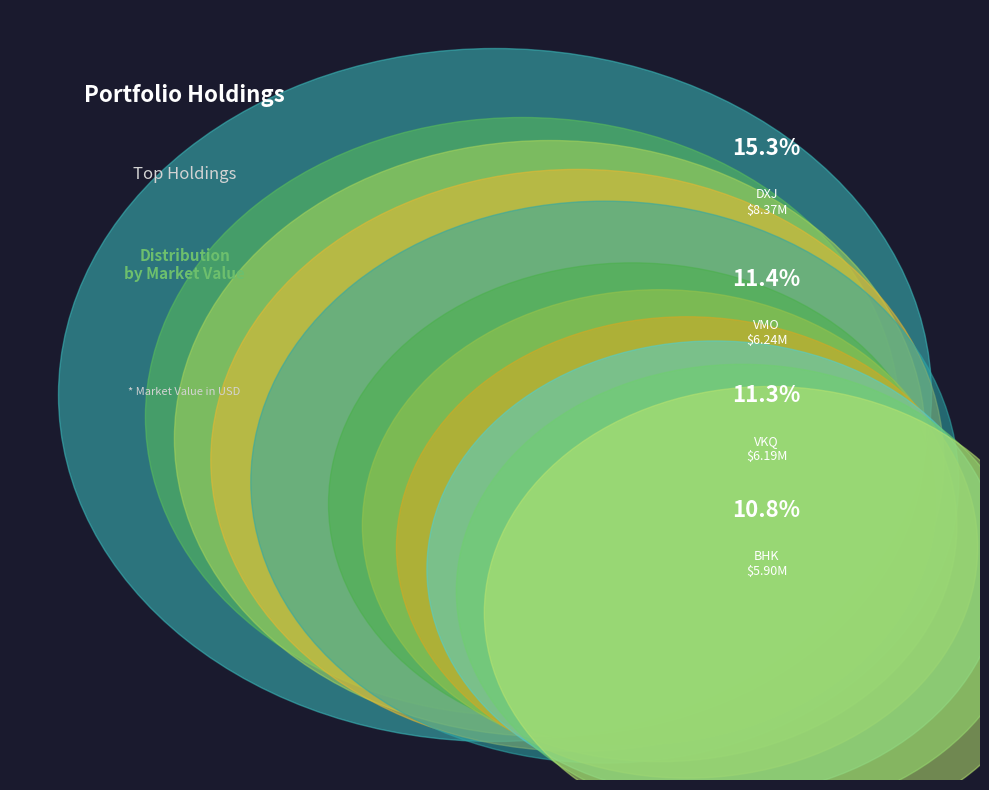

To the nearest percent, what portion does BHK represent?

11%